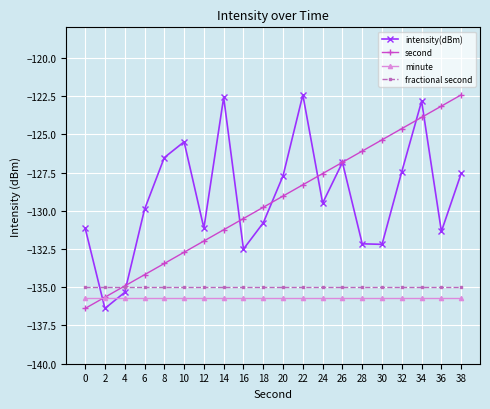

True or false: second and fractional second cross at least once.

True